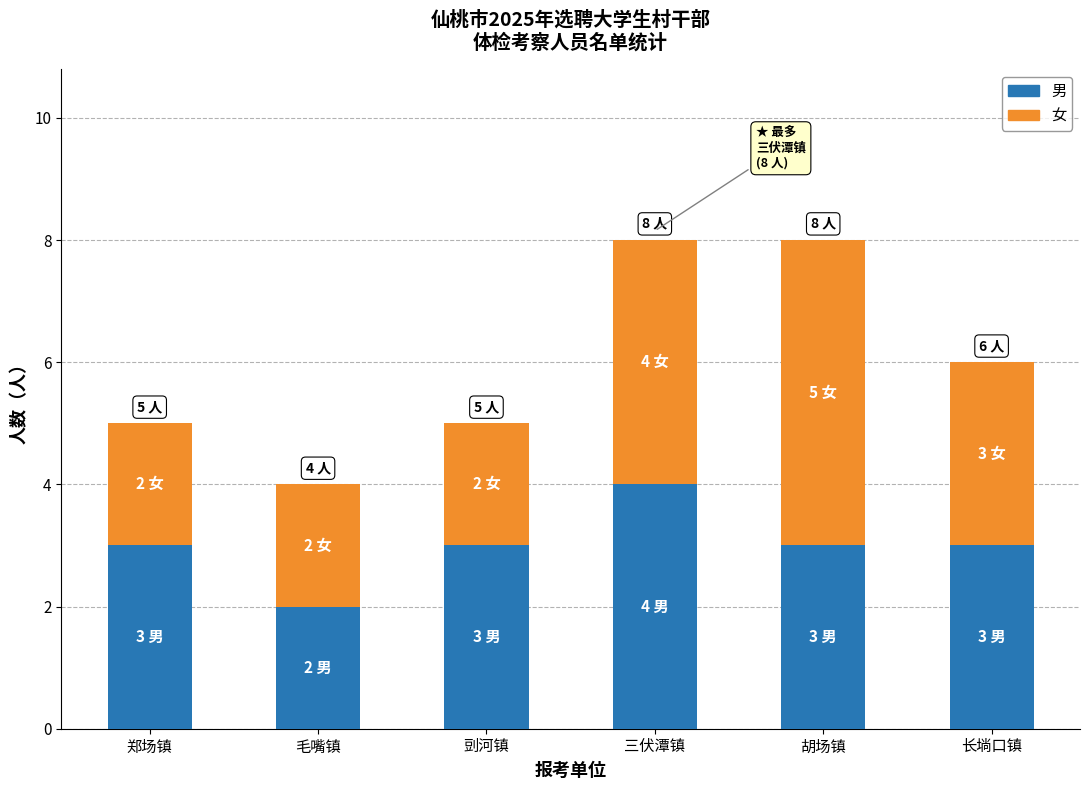

What is the maximum value for 男?

4